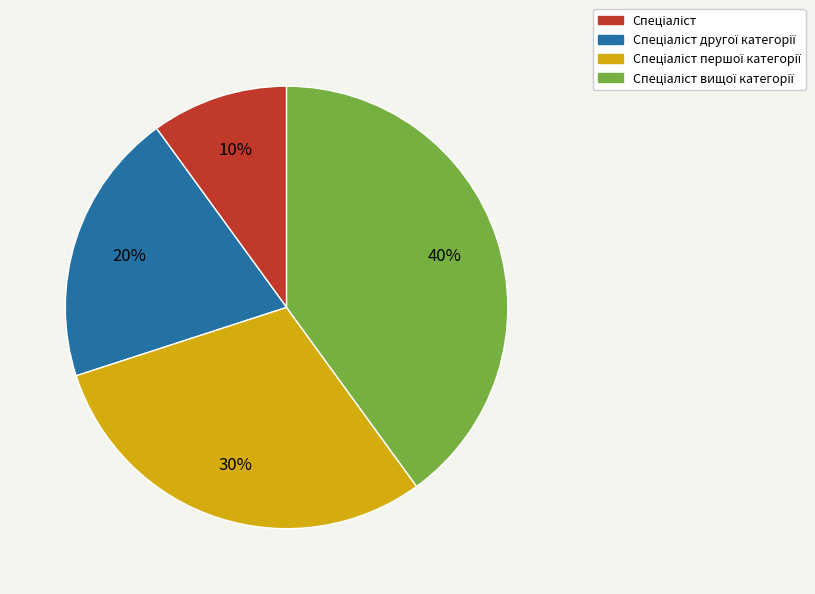

To the nearest percent, what is the average slice percentage?

25%